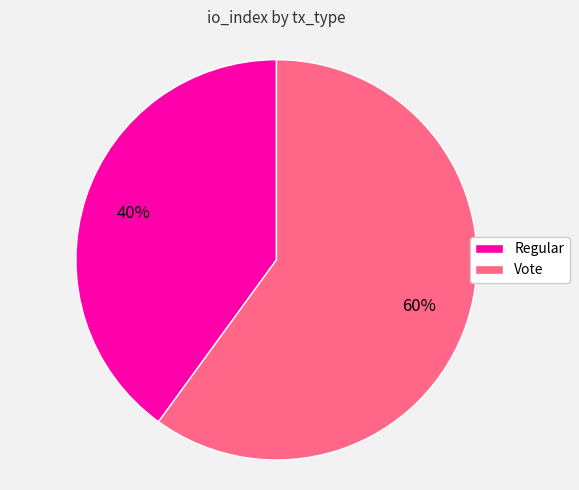

How many segments does this pie chart have?

2